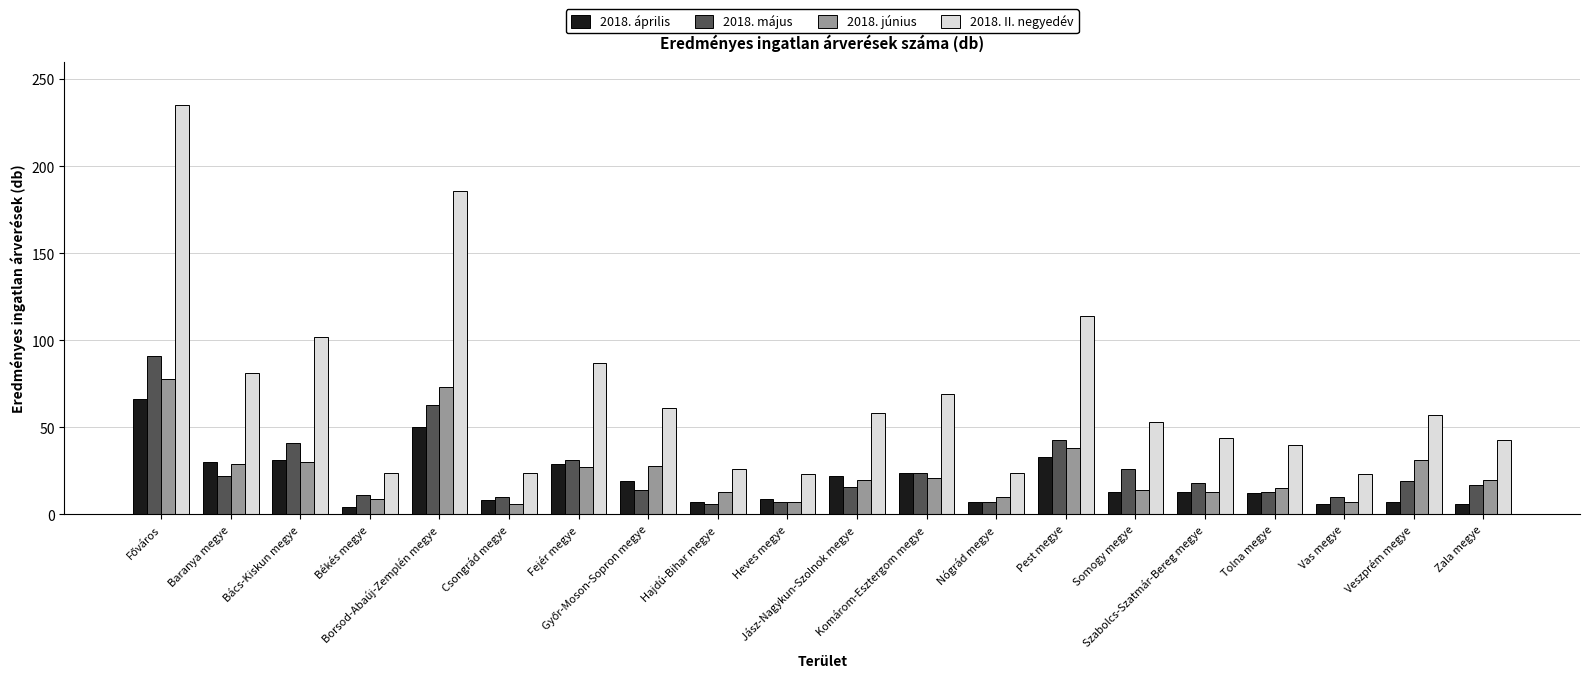

What is the difference between the 2018. április values at Szabolcs-Szatmár-Bereg megye and Bács-Kiskun megye?

18